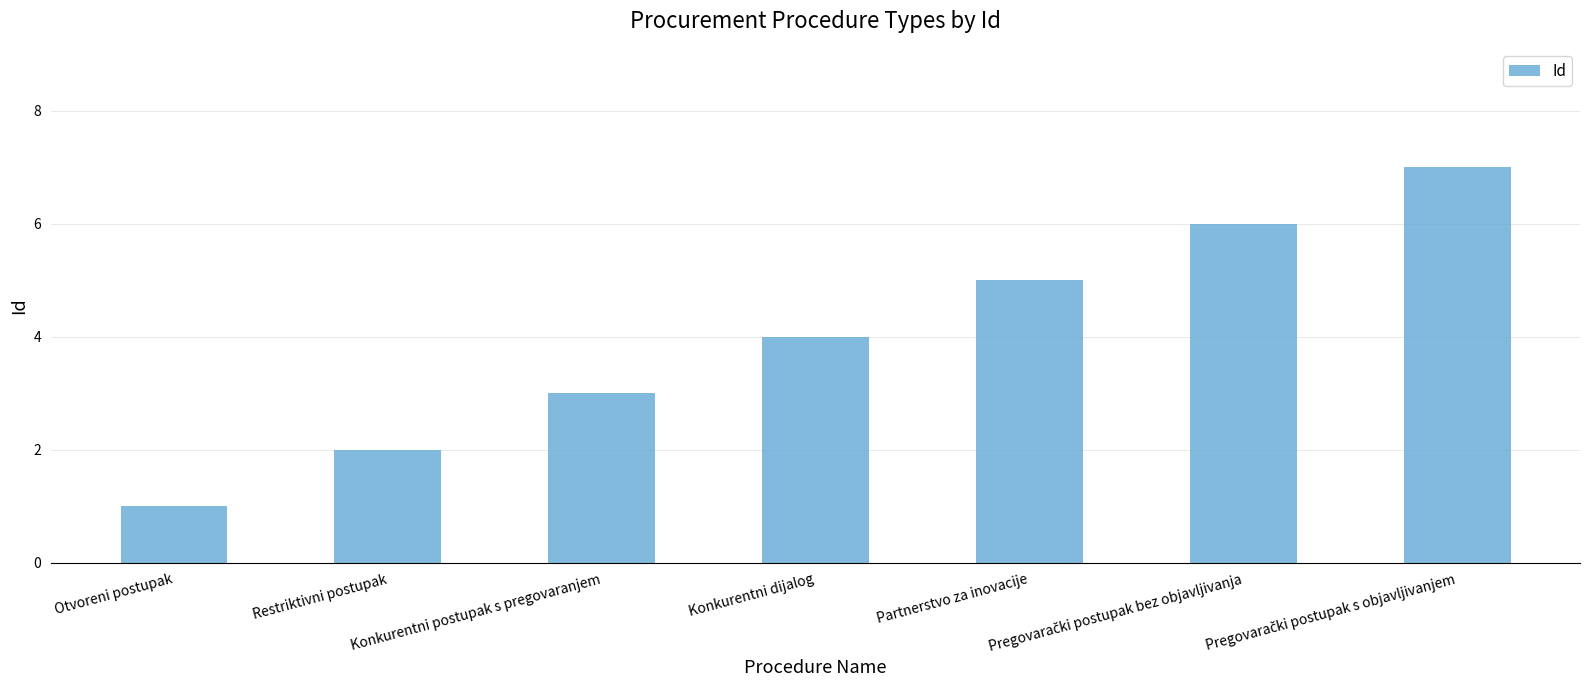

What is the average value?

4